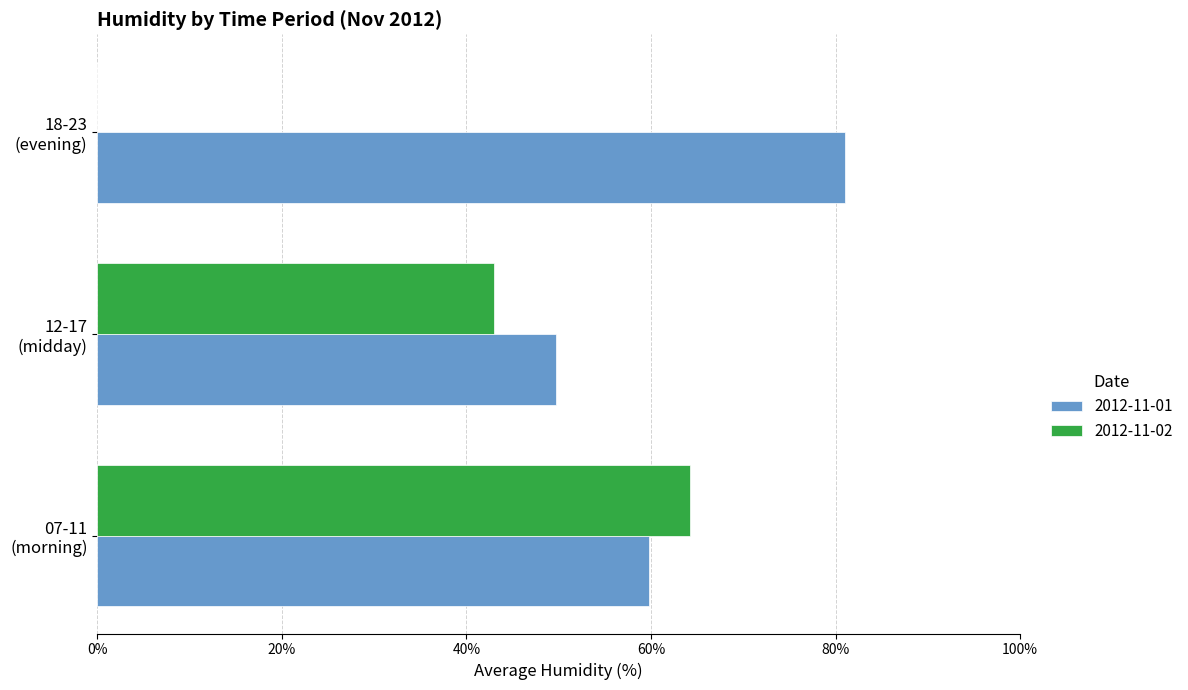

Which series has the largest total across all categories?

2012-11-01